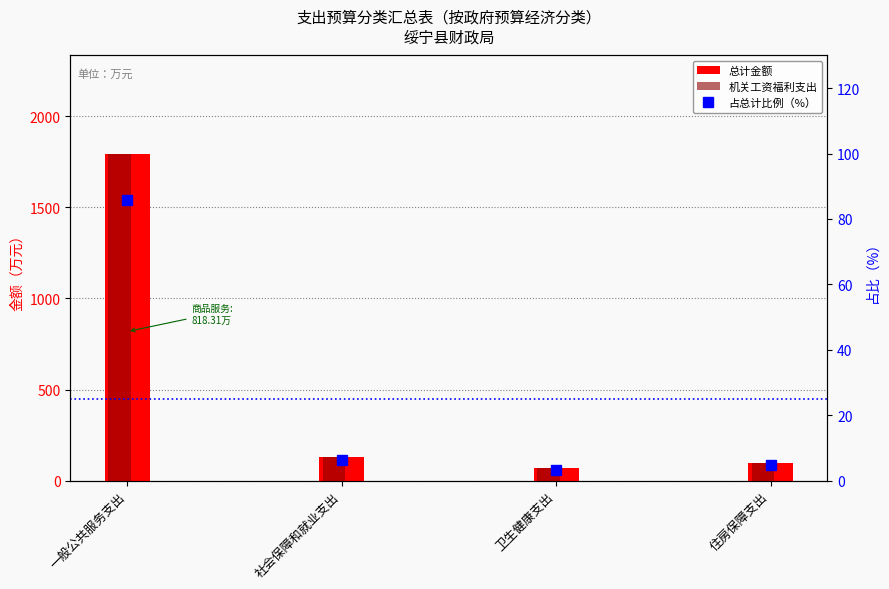

How many groups of bars are there?

4